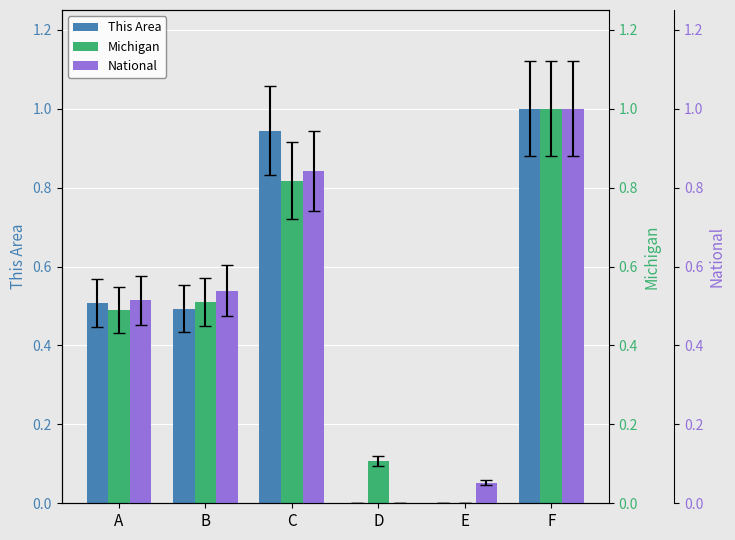

Is it true that This Area equals 0.0 at E?

True